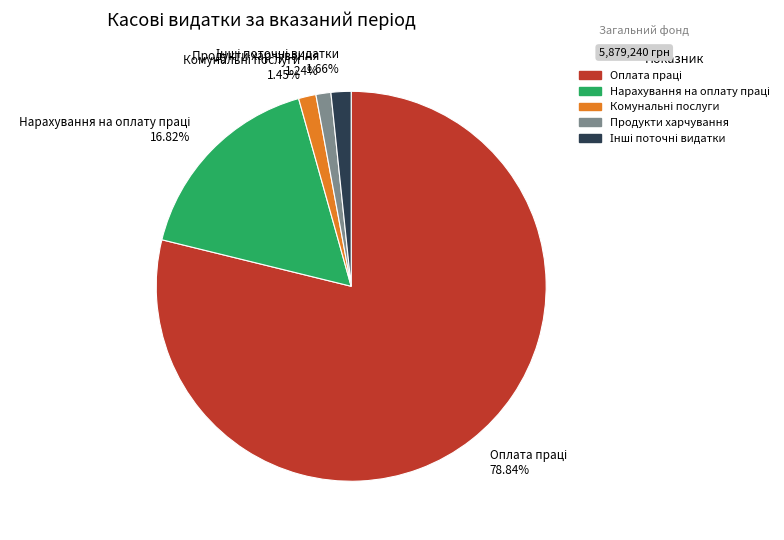

Does any single category account for the majority?

Yes